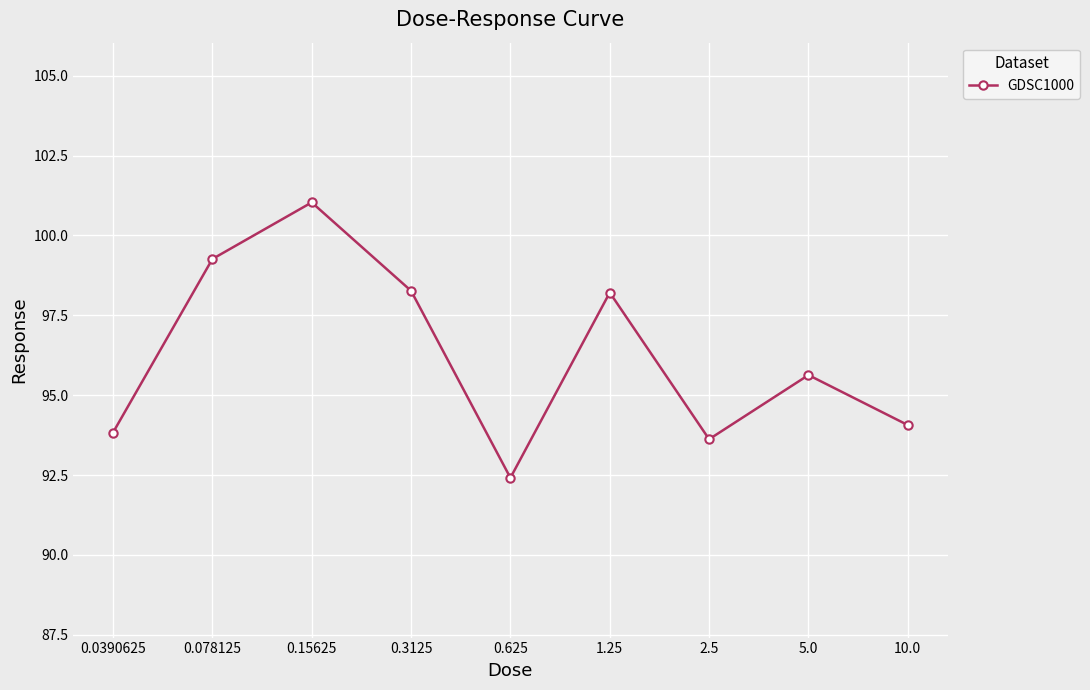

The value at 0.078125 is 99.3. True or false?

True